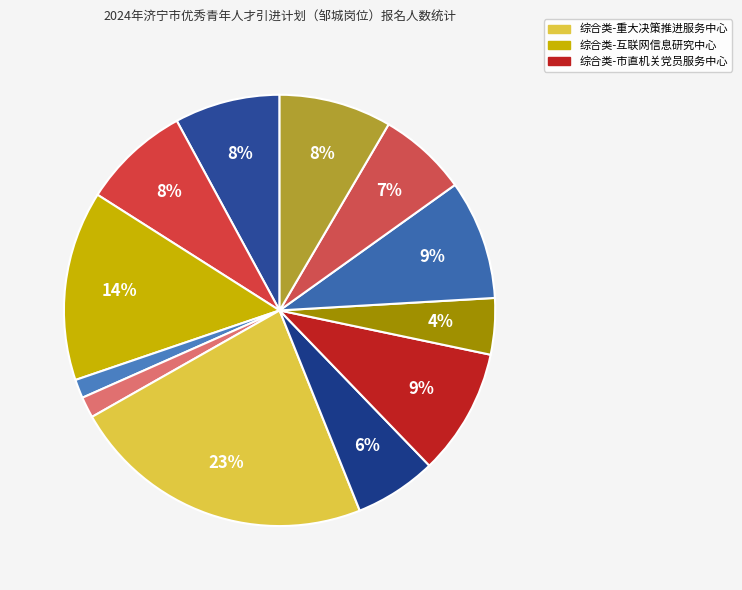

How many segments does this pie chart have?

12